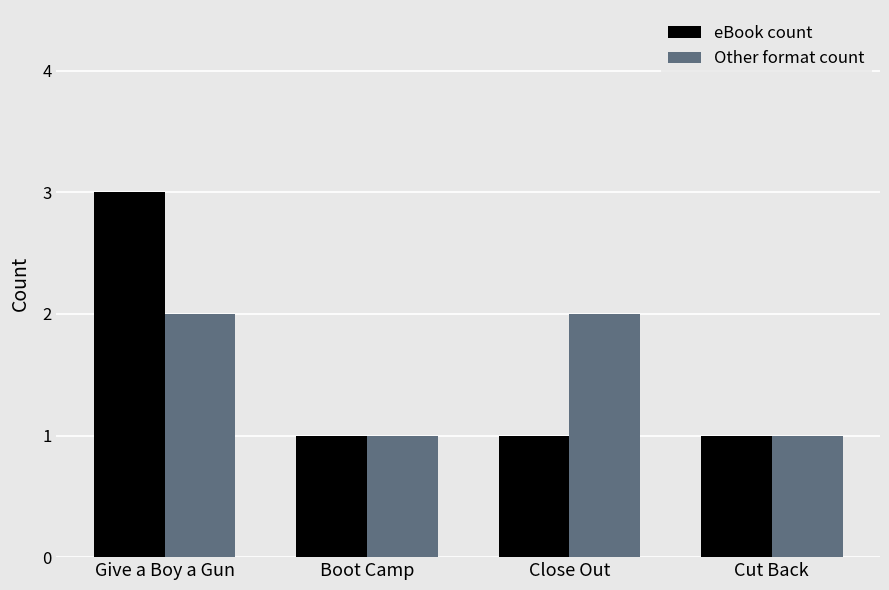

Between Give a Boy a Gun and Cut Back, which series saw the biggest shift?

eBook count